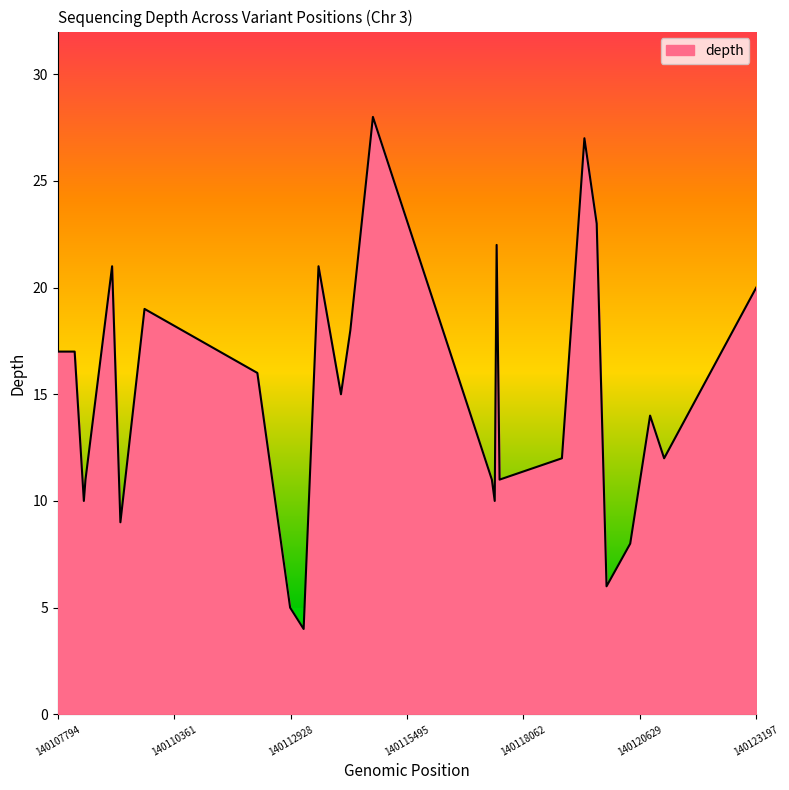

What is the minimum value shown in the chart?

4